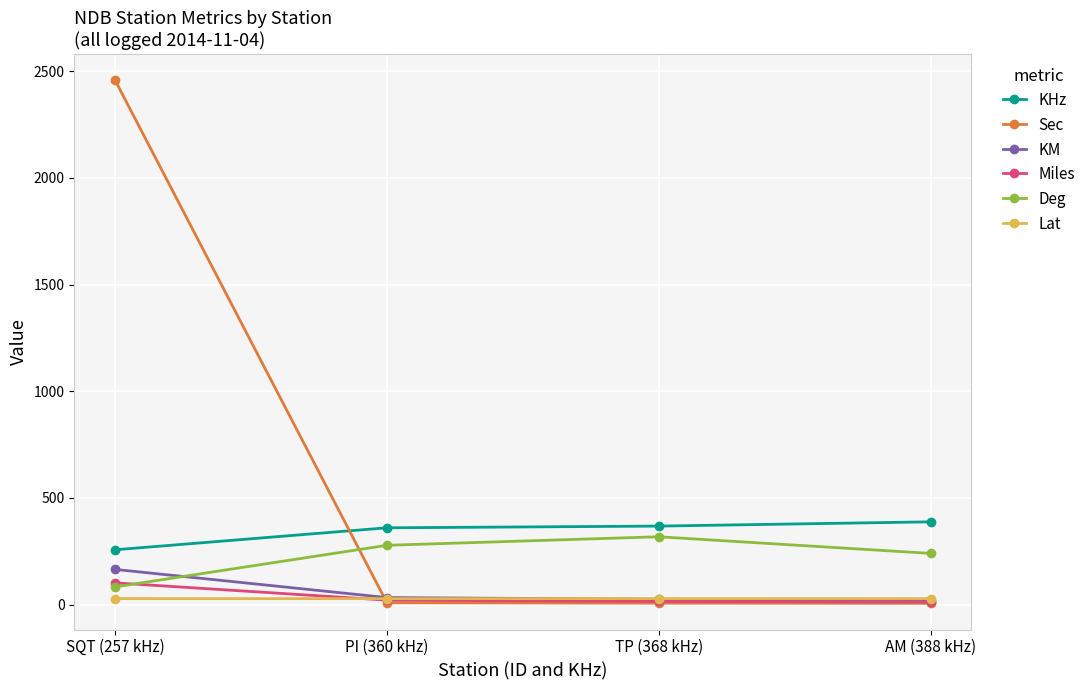

Read the Sec value at PI (360 kHz).

8.6